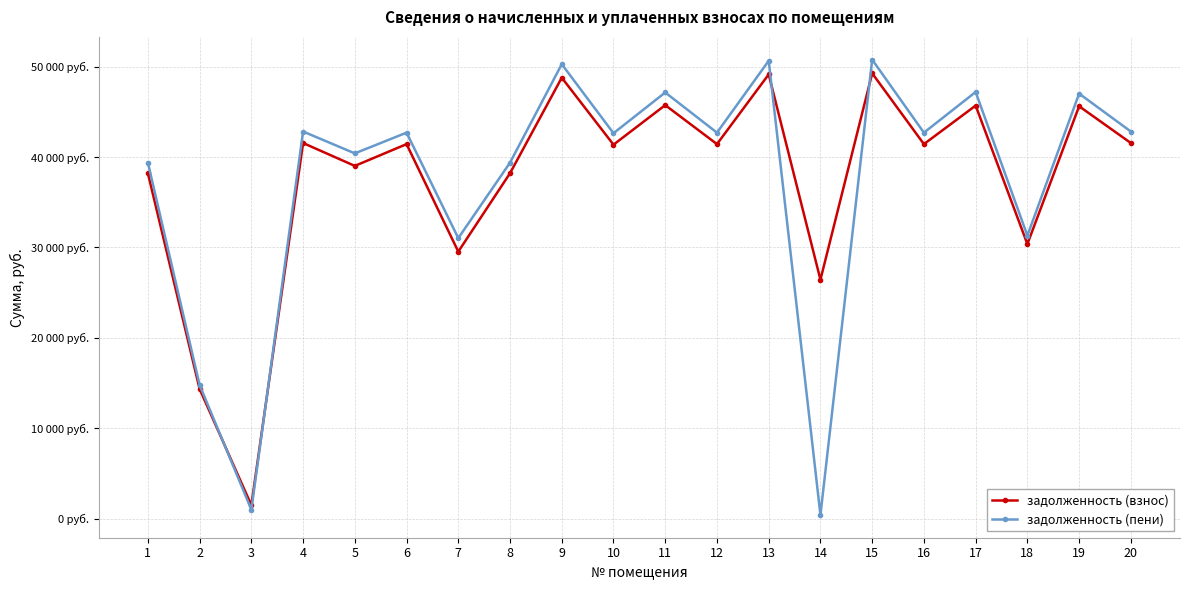

At which category is the sum across all series the highest?

15